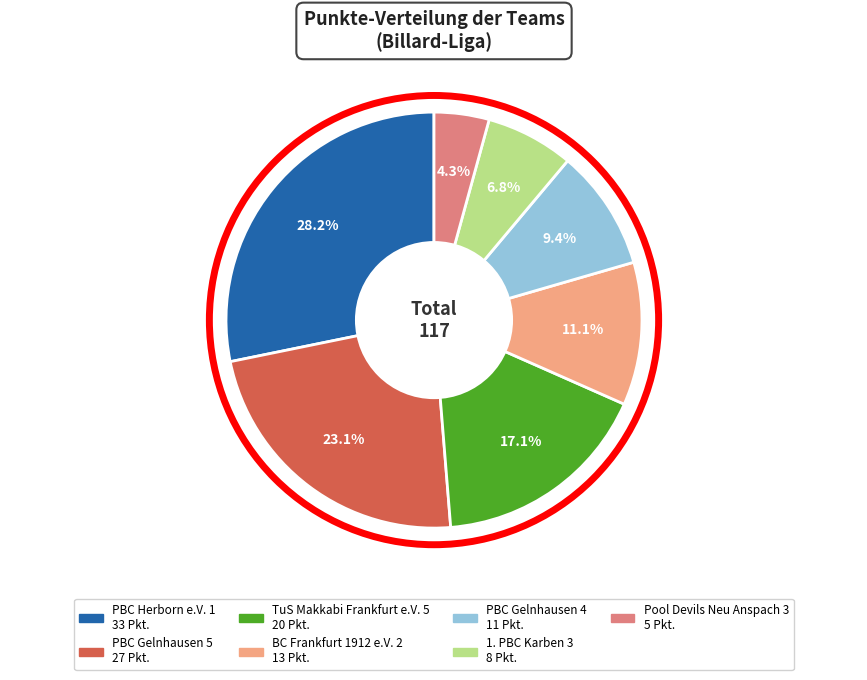

Rank the categories by value from lowest to highest.

Pool Devils Neu Anspach 3, 1. PBC Karben 3, PBC Gelnhausen 4, BC Frankfurt 1912 e.V. 2, TuS Makkabi Frankfurt e.V. 5, PBC Gelnhausen 5, PBC Herborn e.V. 1